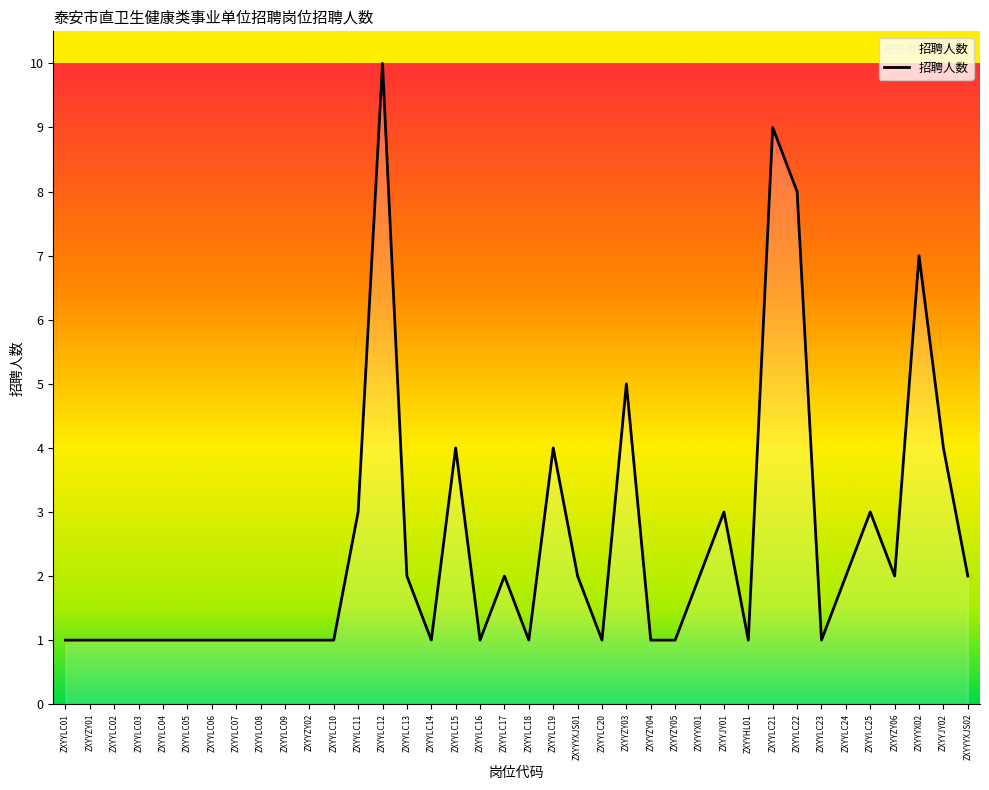

What is the change in value from ZXYYLC02 to ZXYYLC17?

+1